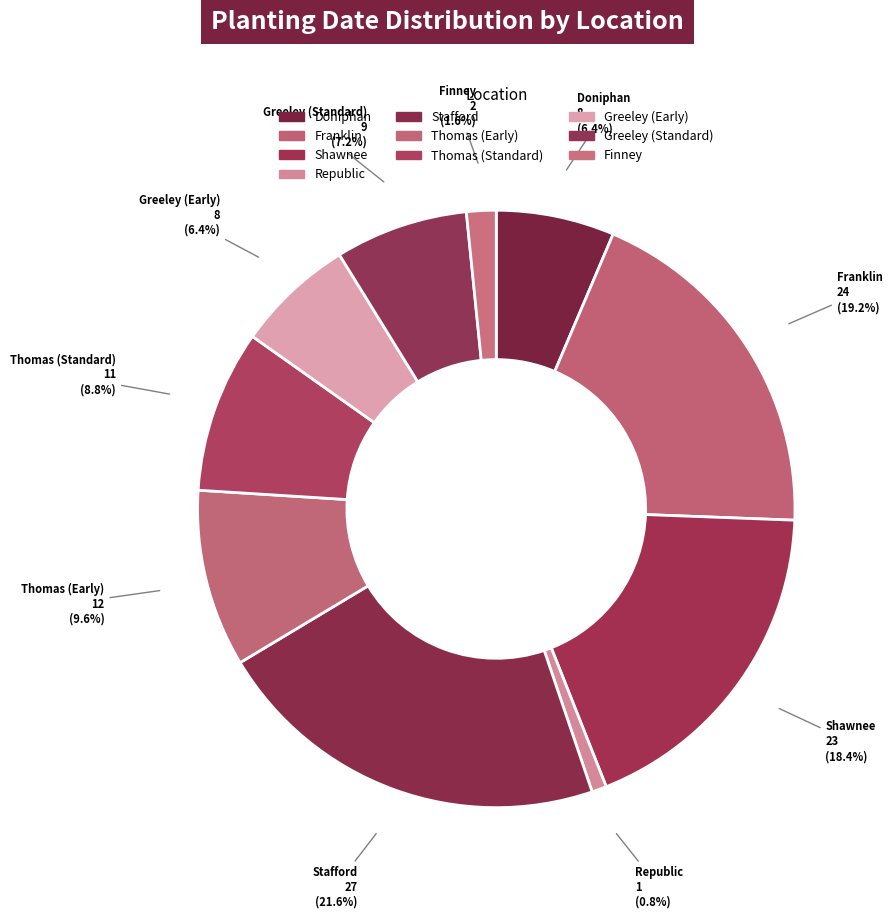

How many segments does this pie chart have?

10